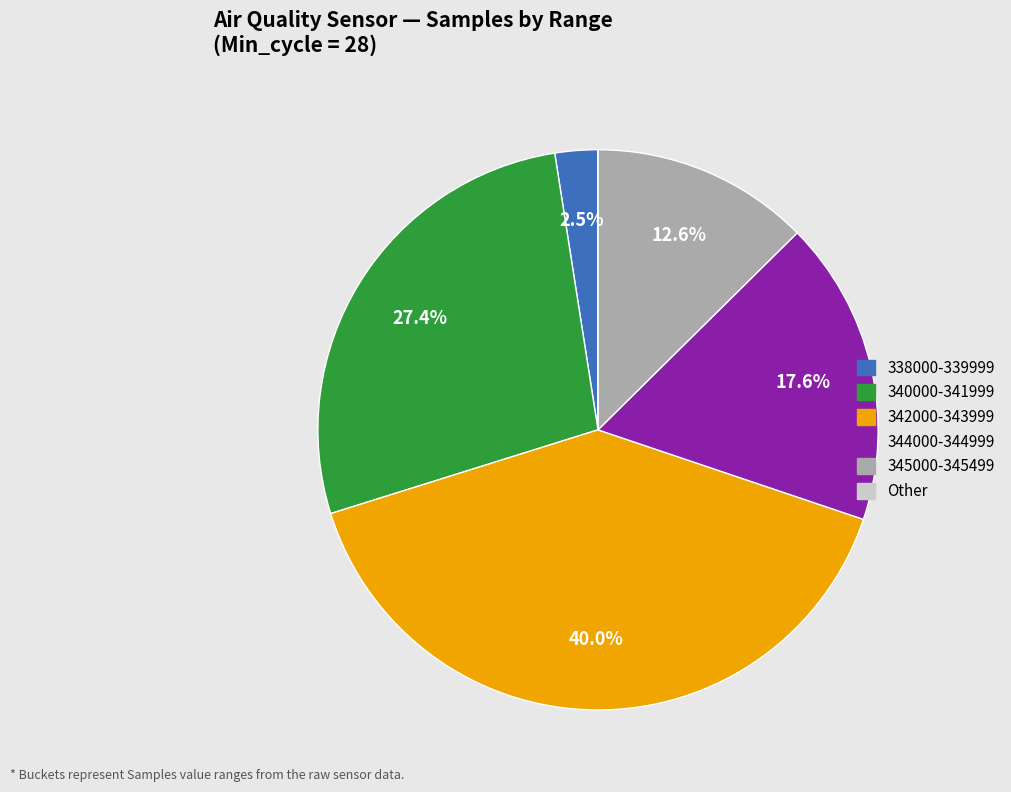

Does any single category account for the majority?

No